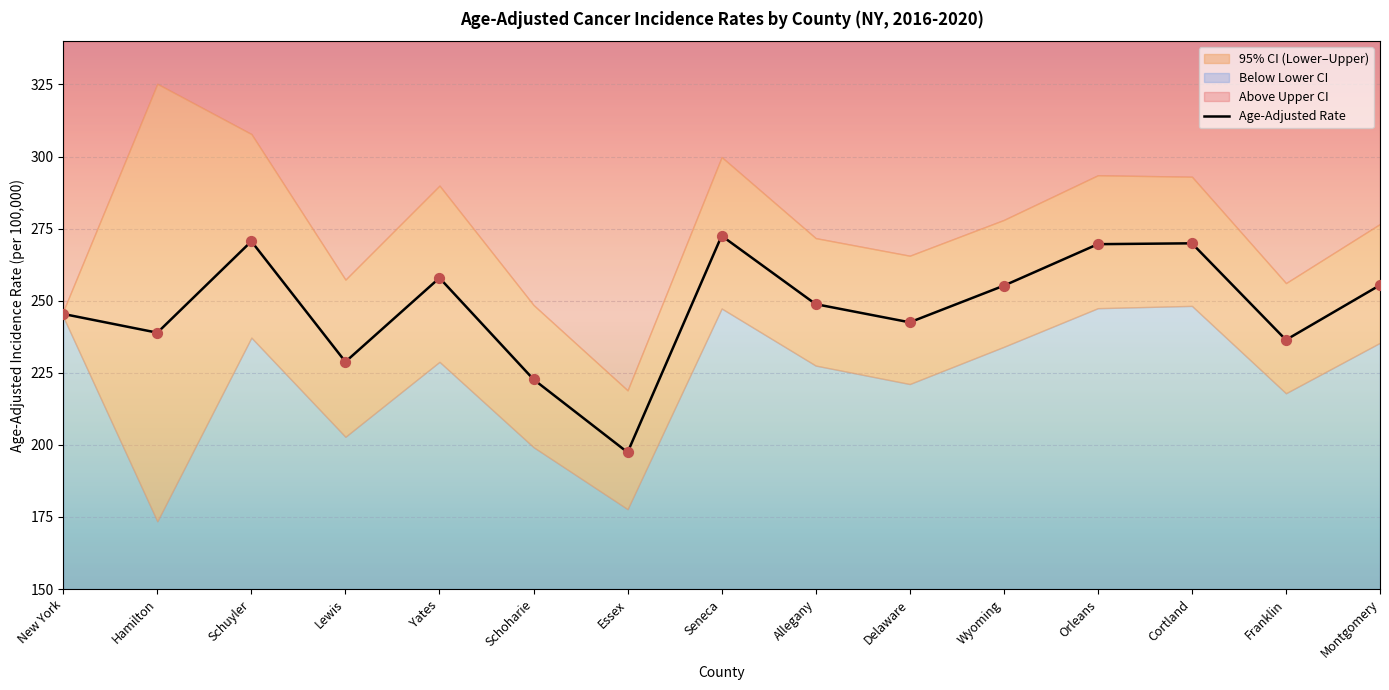

What is the change in value from Seneca to Cortland?

-2.6